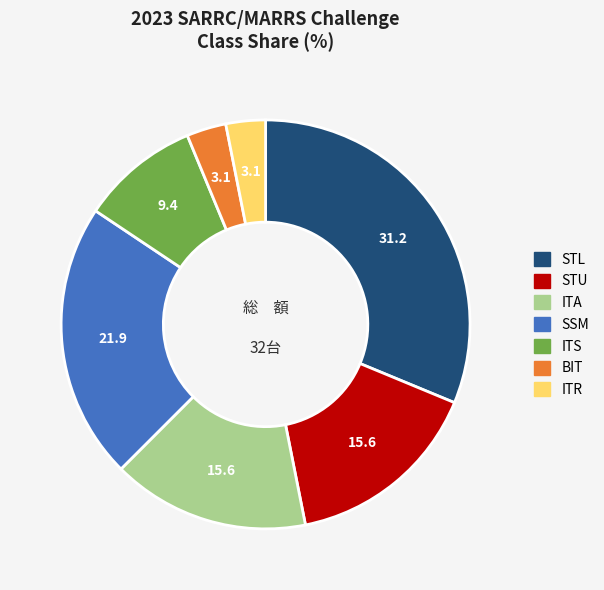

Is there any slice that represents more than half of the pie?

No